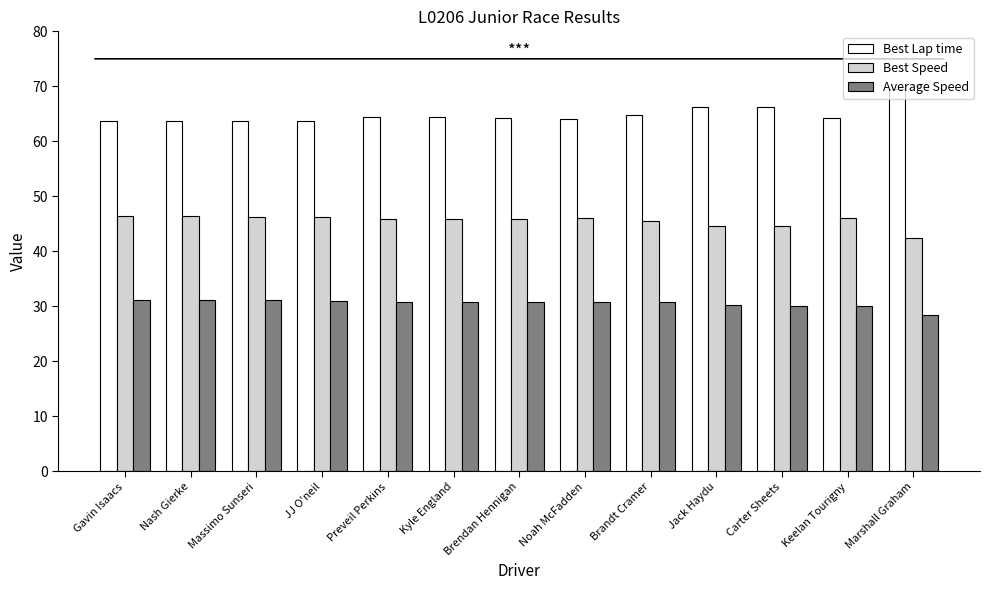

At JJ O'neil, list the series in order from largest to smallest.

Best Lap time, Best Speed, Average Speed